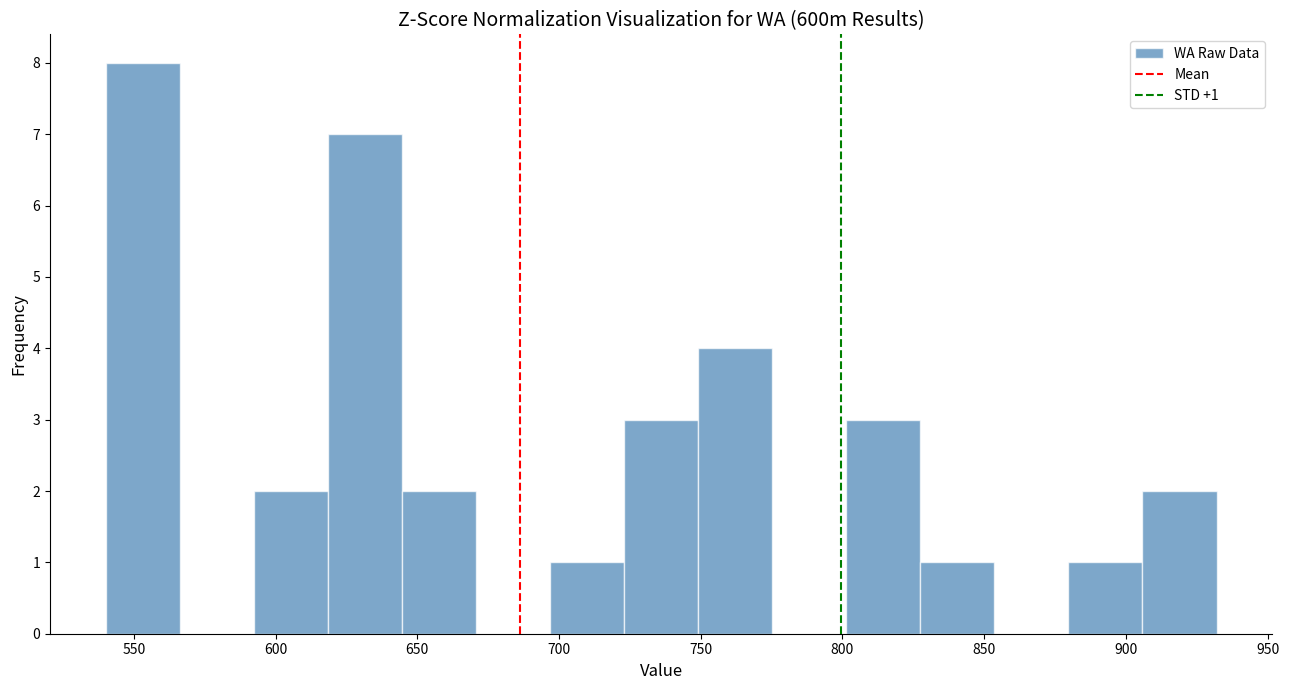

Which range on the x-axis has the tallest bar?

540 to 565